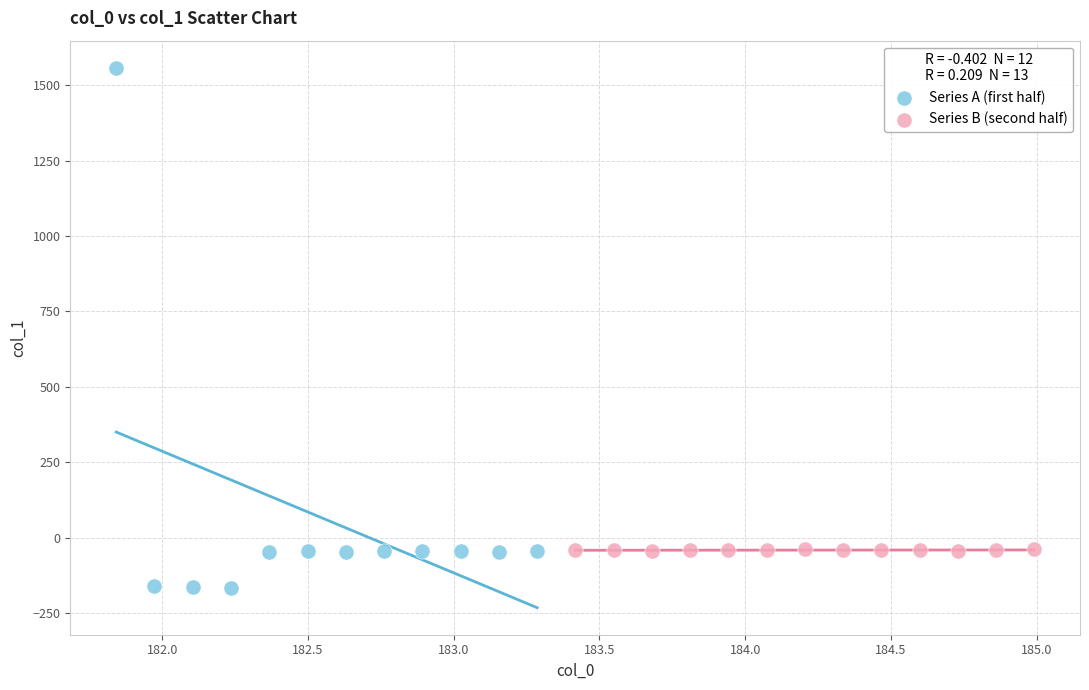

Which series contains the lowest Y value?

Series A (first half)